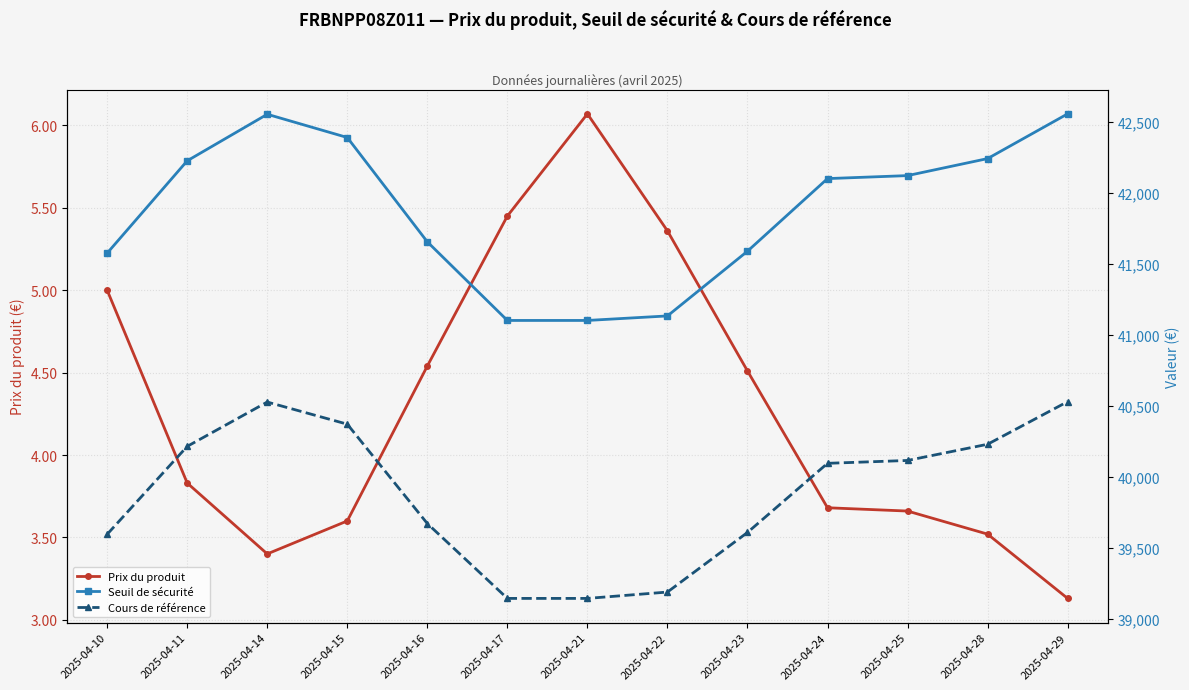

Reading left to right, transcribe all the data shown in this chart.

Prix du produit: 2025-04-10=5.0	2025-04-11=3.8	2025-04-14=3.4	2025-04-15=3.6	2025-04-16=4.5	2025-04-17=5.5	2025-04-21=6.1	2025-04-22=5.4	2025-04-23=4.5	2025-04-24=3.7	2025-04-25=3.7	2025-04-28=3.5	2025-04-29=3.1
Seuil de sécurité: 2025-04-10=41573.3	2025-04-11=42223.3	2025-04-14=42551.0	2025-04-15=42387.4	2025-04-16=41652.9	2025-04-17=41099.3	2025-04-21=41099.3	2025-04-22=41131.2	2025-04-23=41586.9	2025-04-24=42098.1	2025-04-25=42119.2	2025-04-28=42239.0	2025-04-29=42554.0
Cours de référence: 2025-04-10=39593.7	2025-04-11=40212.7	2025-04-14=40524.8	2025-04-15=40369.0	2025-04-16=39669.4	2025-04-17=39142.2	2025-04-21=39142.2	2025-04-22=39187.0	2025-04-23=39606.6	2025-04-24=40093.4	2025-04-25=40113.5	2025-04-28=40227.6	2025-04-29=40527.6